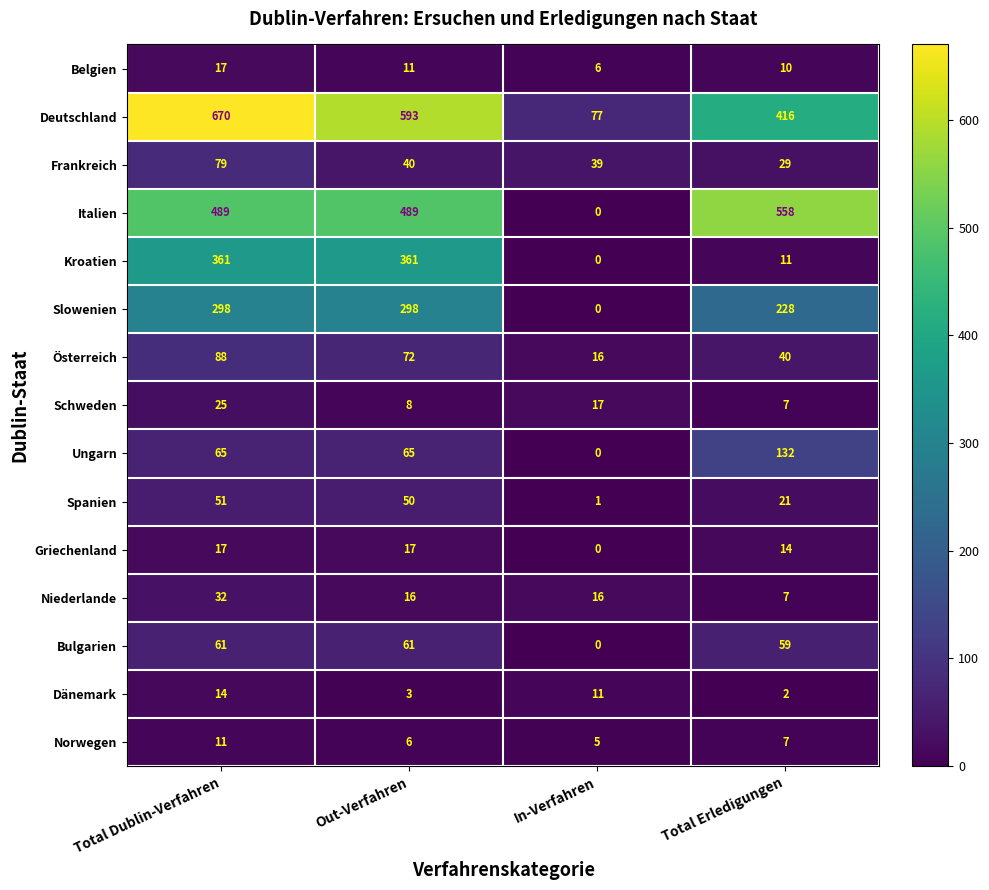

What is the total value across all series at In-Verfahren?

188